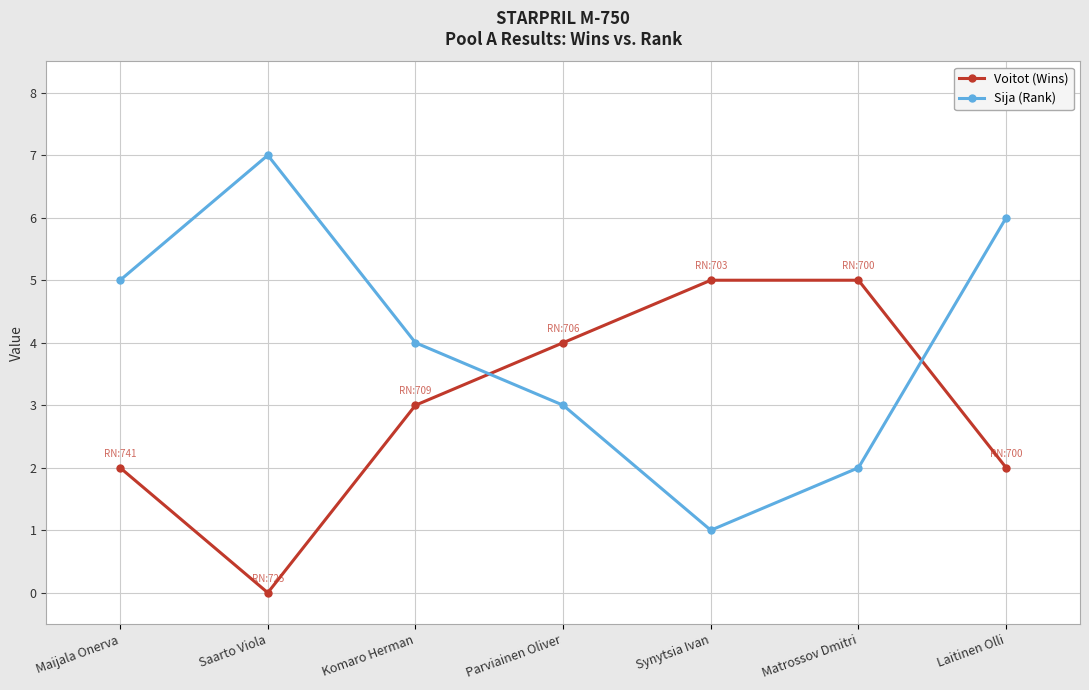

At how many categories does at least one series exceed 1?

7